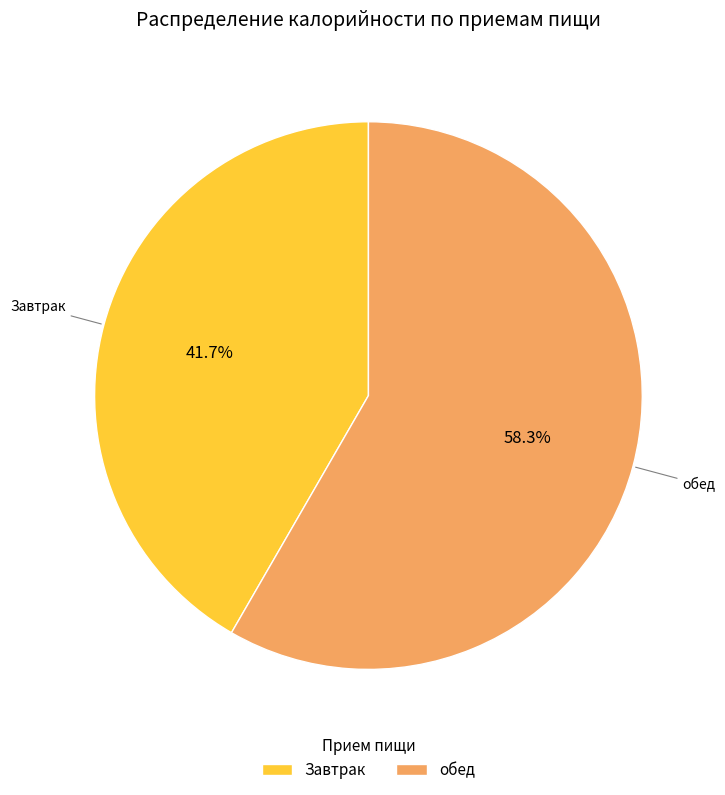

Which category has the biggest portion of the pie?

обед